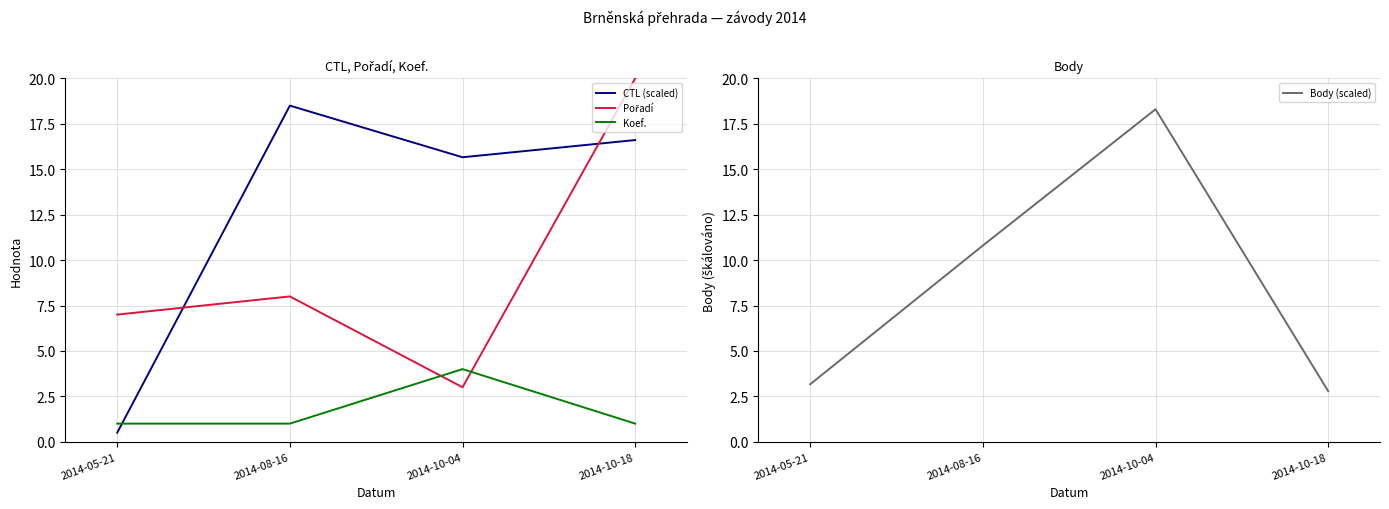

Which series changed the most between 2014-08-16 and 2014-10-18?

Pořadí